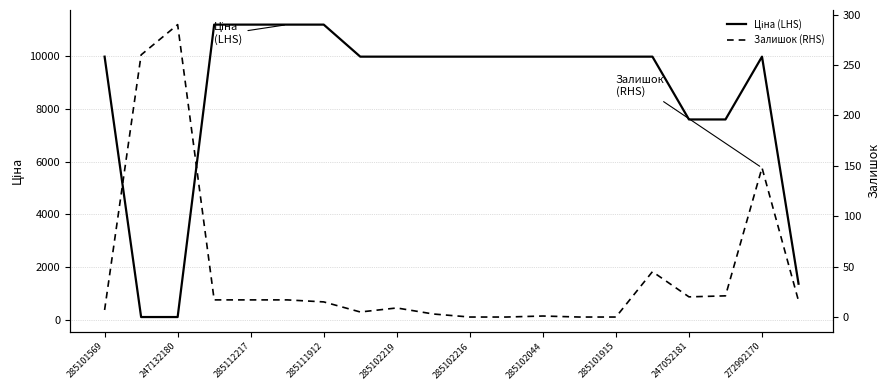

Which series has the widest spread of values?

Ціна (LHS)